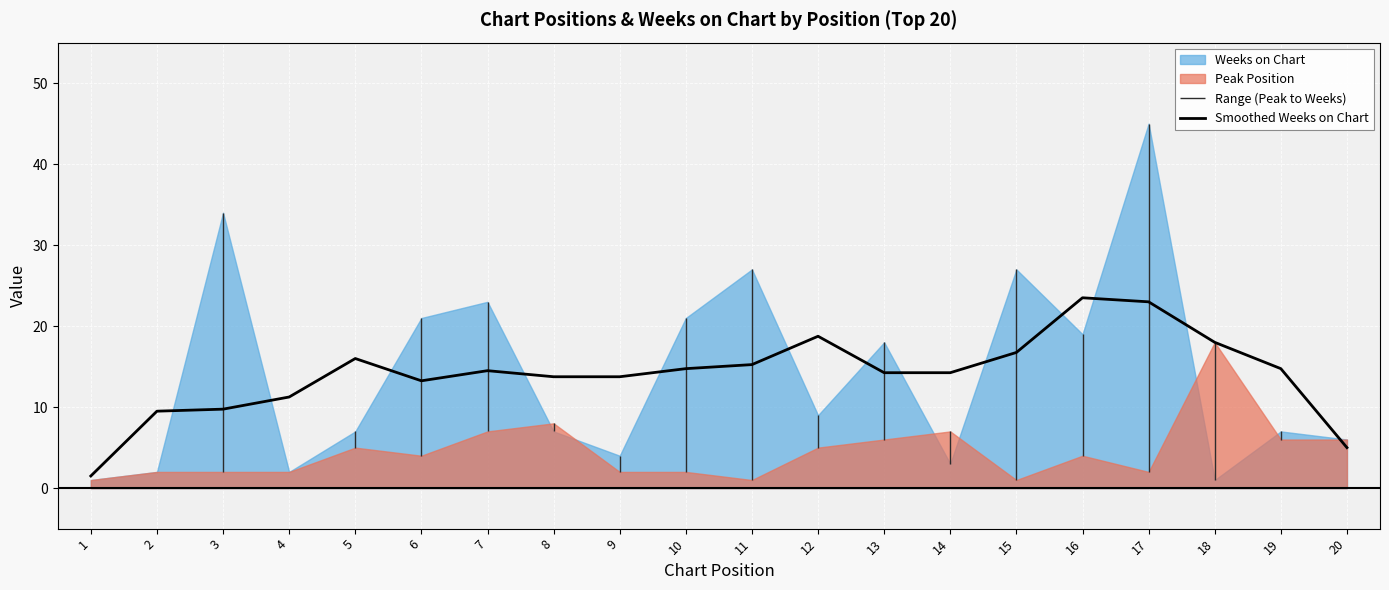

Rank the categories by value from lowest to highest.

1, 20, 2, 3, 4, 6, 8, 9, 13, 14, 7, 10, 19, 11, 5, 15, 18, 12, 17, 16